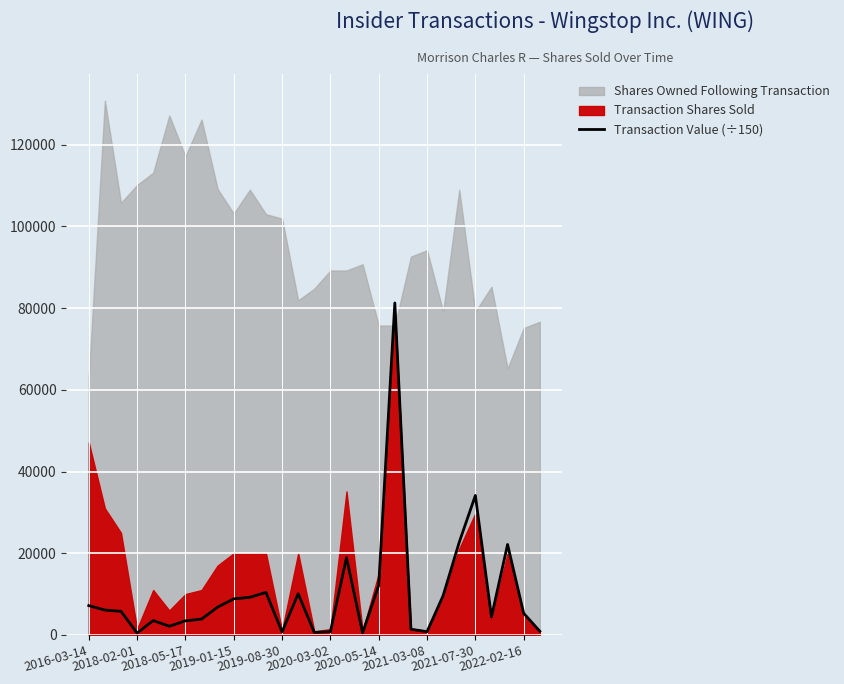

Does the chart display data point markers on the line(s)?

No